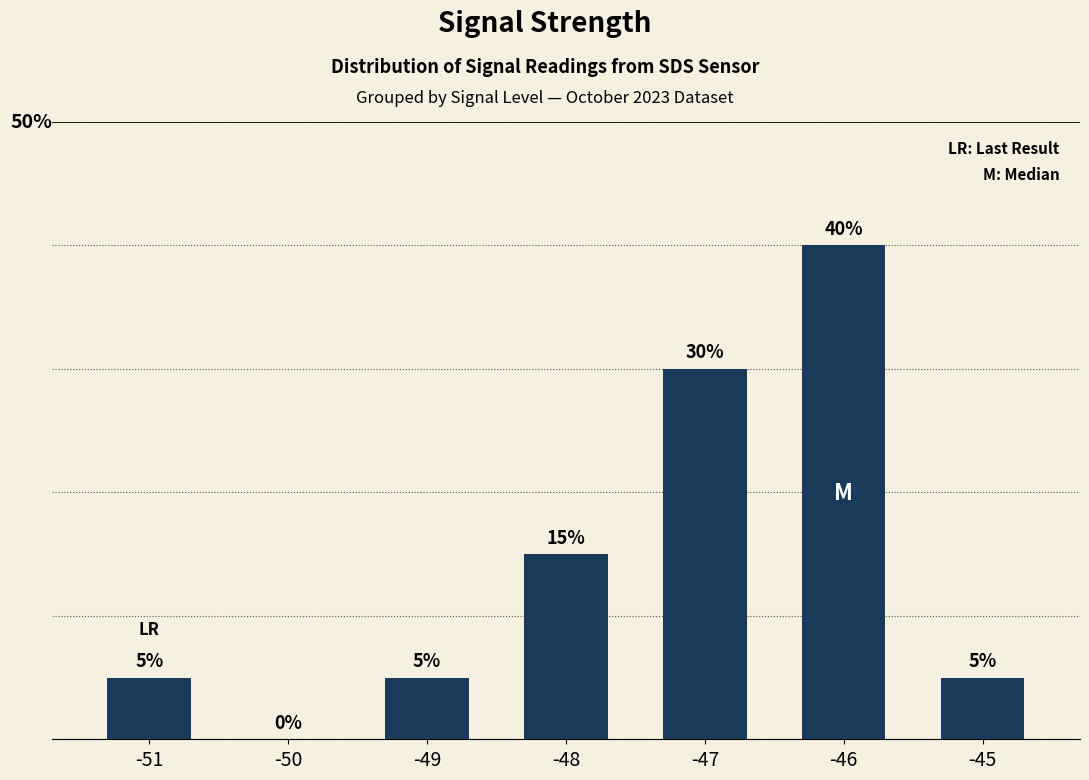

At which category does the chart reach its minimum across all series?

-50